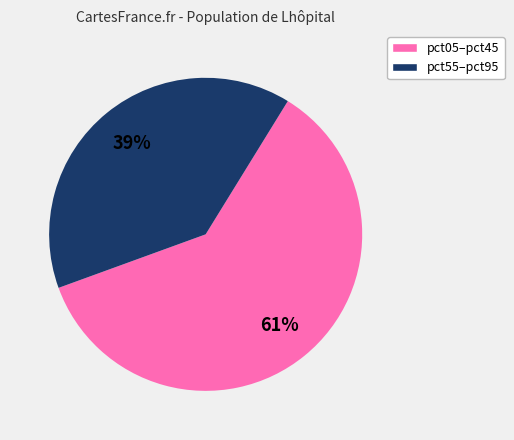

Is it true that pct55–pct95 is 39% of the pie?

True